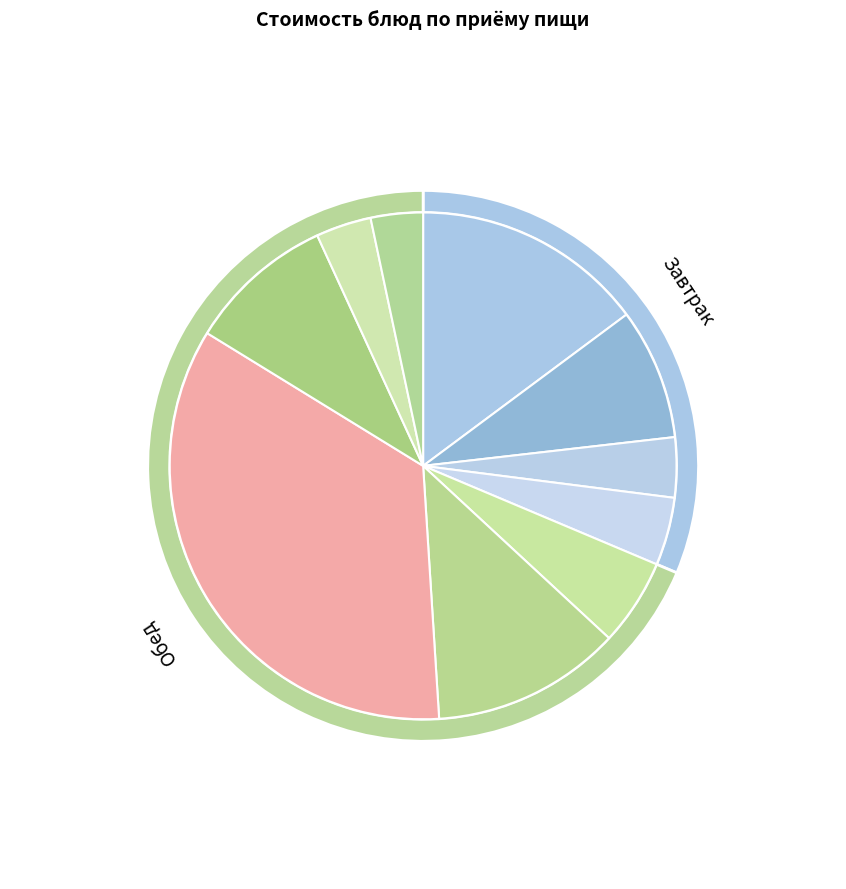

Approximately how many times larger is the value at тефтели рубленные с соусом compared to бутерброд с повидлом?

8.0